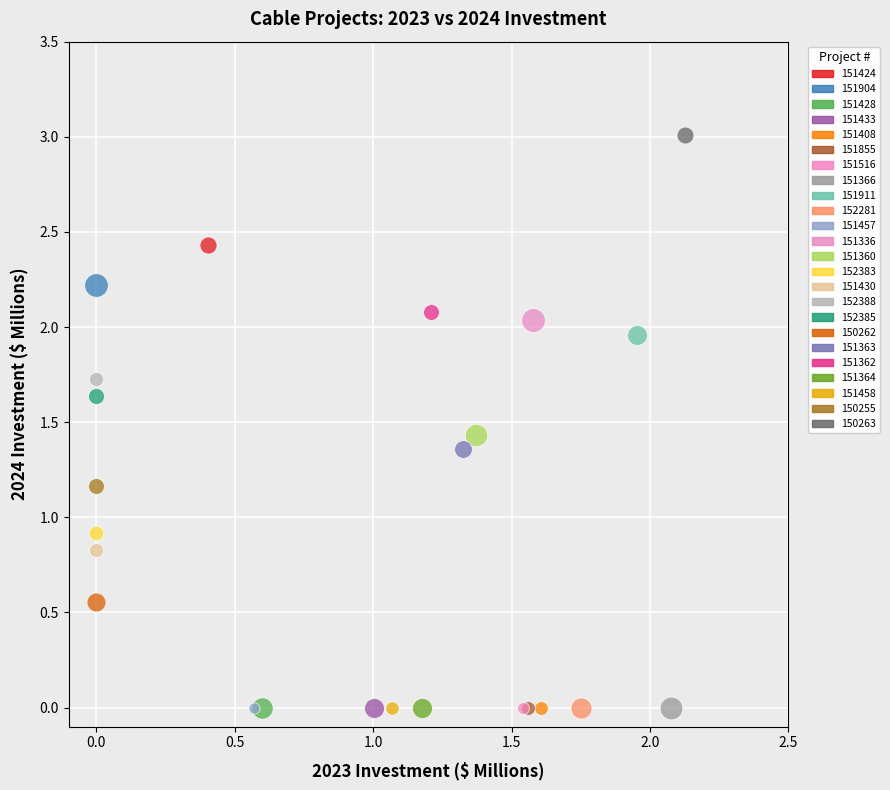

What are all the series names shown in the legend?

151424, 151904, 151428, 151433, 151408, 151855, 151516, 151366, 151911, 152281, 151457, 151336, 151360, 152383, 151430, 152388, 152385, 150262, 151363, 151362, 151364, 151458, 150255, 150263